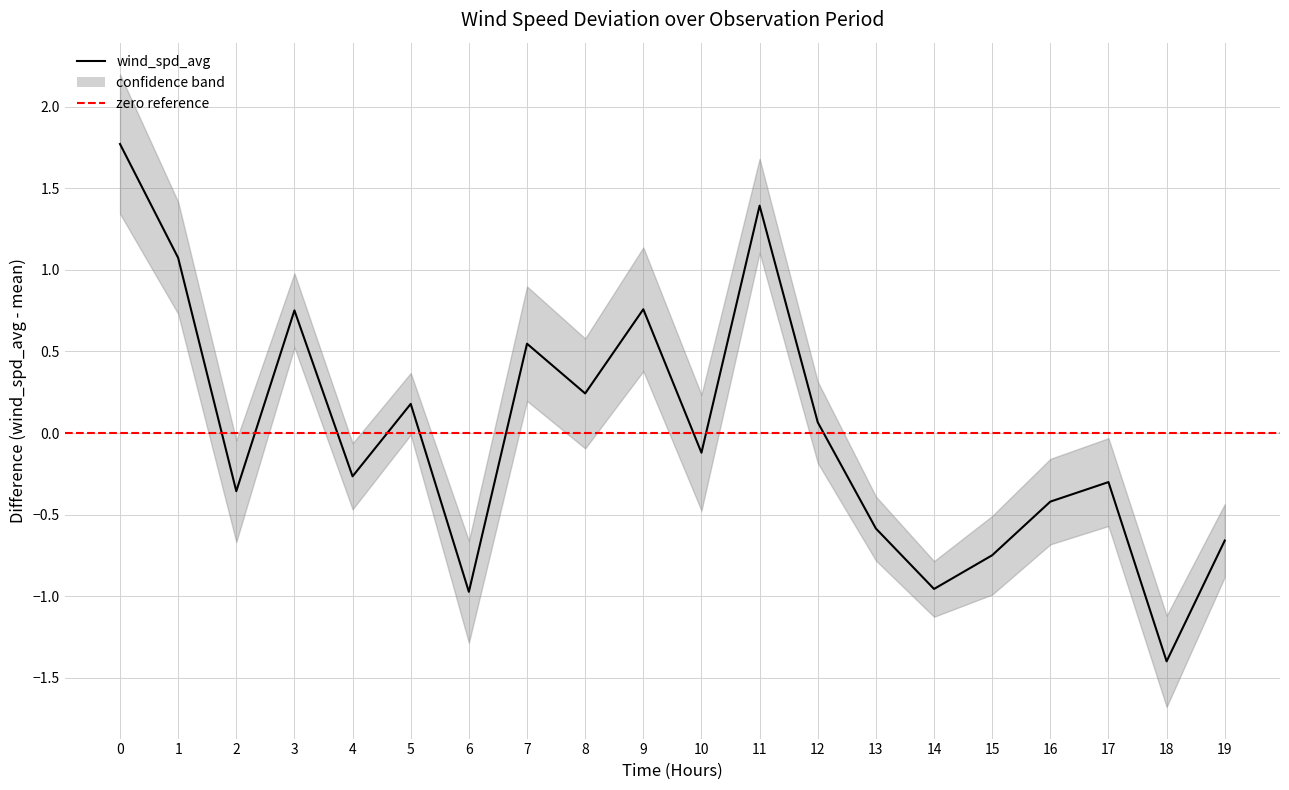

What is the value of the 20th point from the left?

-0.7